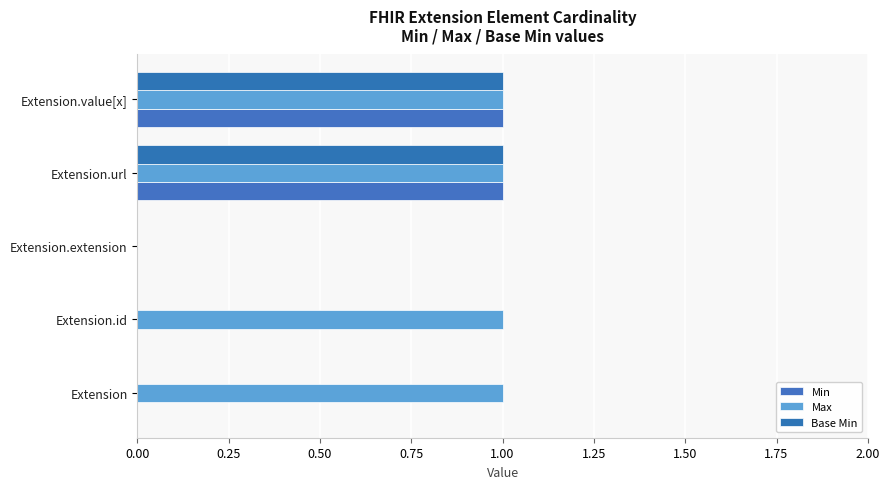

What is the average value of the Max series?

1